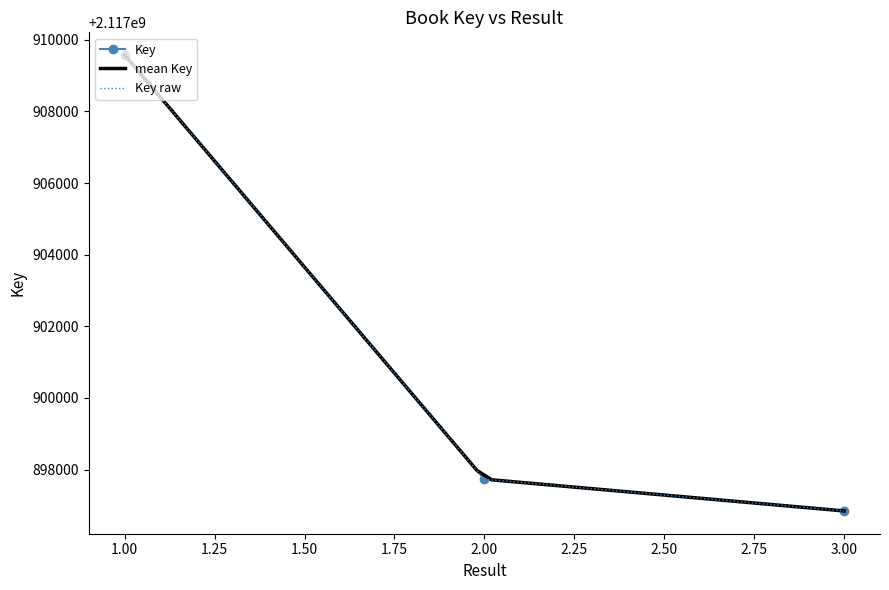

What is the minimum value shown in the chart?

2117896844